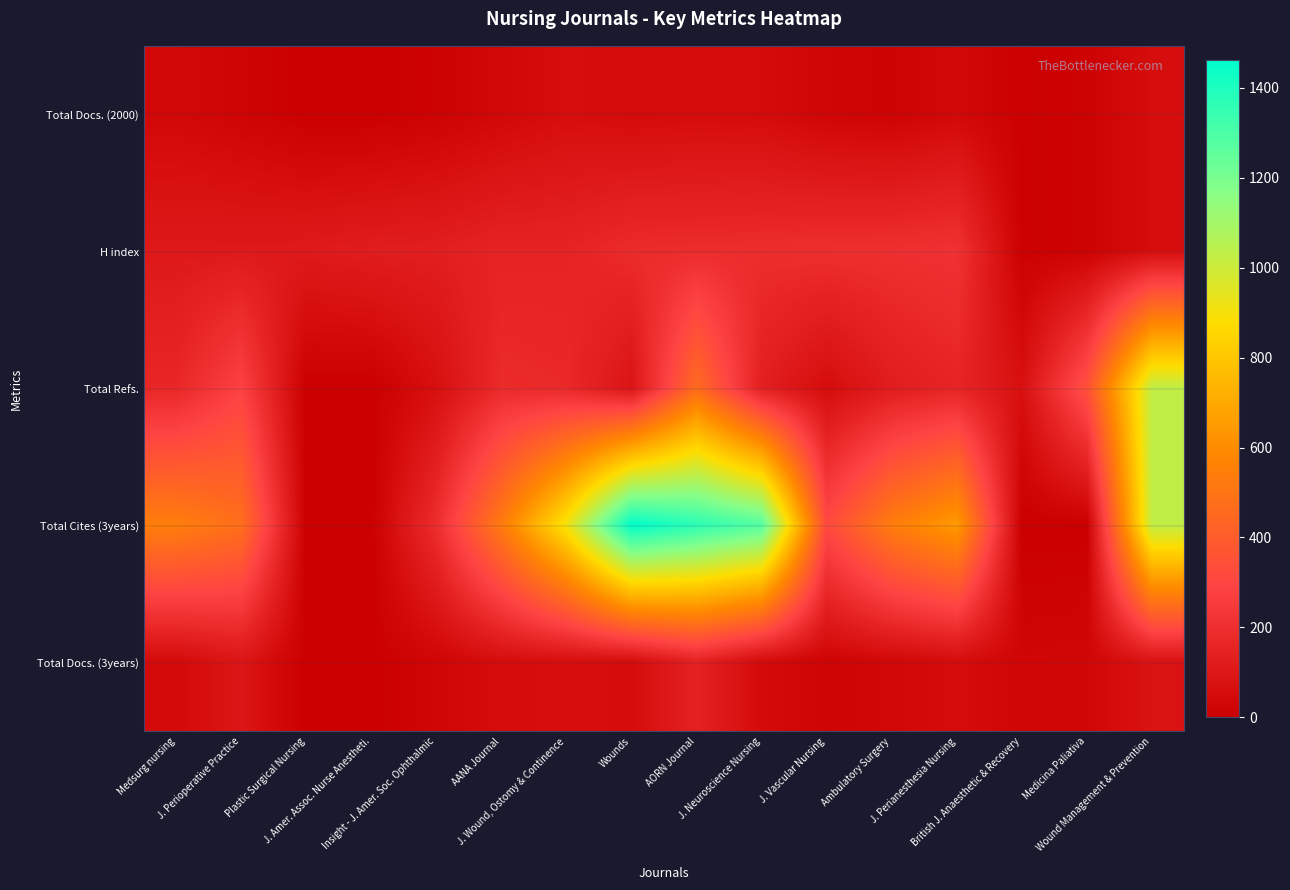

Reading right to left, list all the values displayed in this chart.

Total Docs. (2000): Wound Management & Prevention=59	Medicina Paliativa=14	British J. Anaesthetic & Recovery=5	J. Perianesthesia Nursing=38	Ambulatory Surgery=17	J. Vascular Nursing=26	J. Neuroscience Nursing=50	AORN Journal=53	Wounds=49	J. Wound, Ostomy & Continence=59	AANA Journal=36	Insight - J. Amer. Soc. Ophthalmic=13	J. Amer. Assoc. Nurse Anestheti.=0	Plastic Surgical Nursing=0	J. Perioperative Practice=21	Medsurg nursing=38
H index: Wound Management & Prevention=59	Medicina Paliativa=14	British J. Anaesthetic & Recovery=5	J. Perianesthesia Nursing=215	Ambulatory Surgery=204	J. Vascular Nursing=200	J. Neuroscience Nursing=194	AORN Journal=190	Wounds=187	J. Wound, Ostomy & Continence=156	AANA Journal=155	Insight - J. Amer. Soc. Ophthalmic=133	J. Amer. Assoc. Nurse Anestheti.=127	Plastic Surgical Nursing=114	J. Perioperative Practice=111	Medsurg nursing=109
Total Refs.: Wound Management & Prevention=1029	Medicina Paliativa=347	British J. Anaesthetic & Recovery=69	J. Perianesthesia Nursing=160	Ambulatory Surgery=126	J. Vascular Nursing=55	J. Neuroscience Nursing=135	AORN Journal=459	Wounds=87	J. Wound, Ostomy & Continence=177	AANA Journal=185	Insight - J. Amer. Soc. Ophthalmic=68	J. Amer. Assoc. Nurse Anestheti.=0	Plastic Surgical Nursing=0	J. Perioperative Practice=283	Medsurg nursing=169
Total Cites (3years): Wound Management & Prevention=1029	Medicina Paliativa=0	British J. Anaesthetic & Recovery=0	J. Perianesthesia Nursing=651	Ambulatory Surgery=535	J. Vascular Nursing=315	J. Neuroscience Nursing=1281	AORN Journal=1367	Wounds=1462	J. Wound, Ostomy & Continence=911	AANA Journal=528	Insight - J. Amer. Soc. Ophthalmic=198	J. Amer. Assoc. Nurse Anestheti.=0	Plastic Surgical Nursing=0	J. Perioperative Practice=476	Medsurg nursing=543
Total Docs. (3years): Wound Management & Prevention=82	Medicina Paliativa=31	British J. Anaesthetic & Recovery=27	J. Perianesthesia Nursing=54	Ambulatory Surgery=35	J. Vascular Nursing=19	J. Neuroscience Nursing=48	AORN Journal=146	Wounds=56	J. Wound, Ostomy & Continence=59	AANA Journal=55	Insight - J. Amer. Soc. Ophthalmic=26	J. Amer. Assoc. Nurse Anestheti.=0	Plastic Surgical Nursing=0	J. Perioperative Practice=95	Medsurg nursing=46